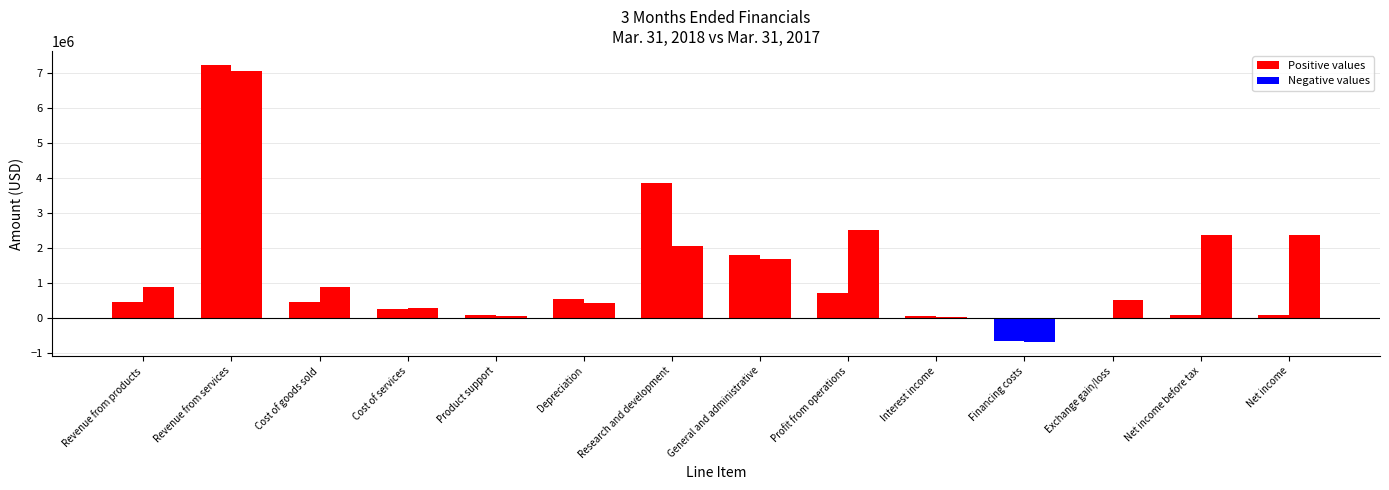

How many groups of bars are there?

14